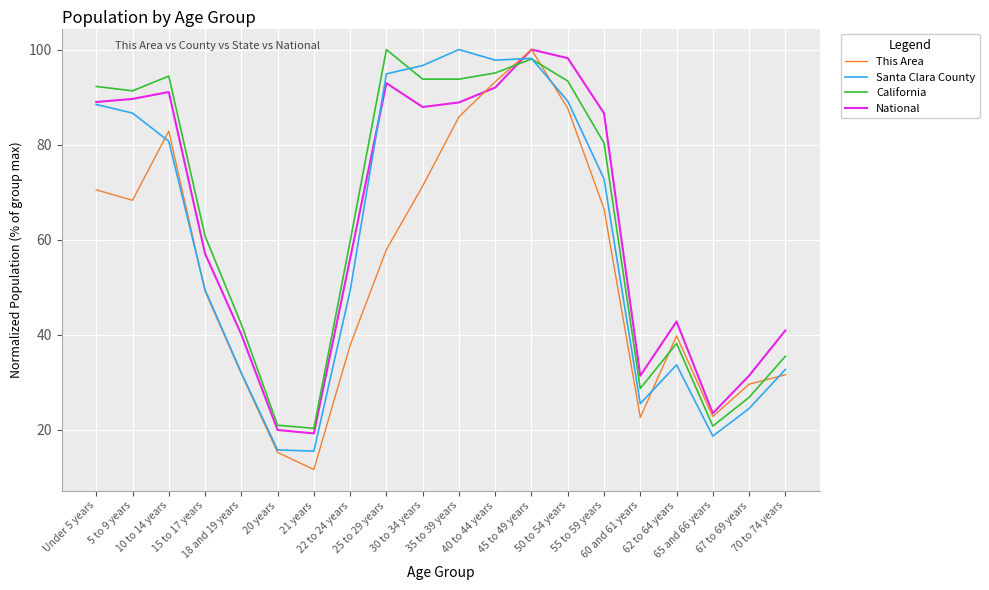

After their last crossing, which series has the higher values: California or National?

National